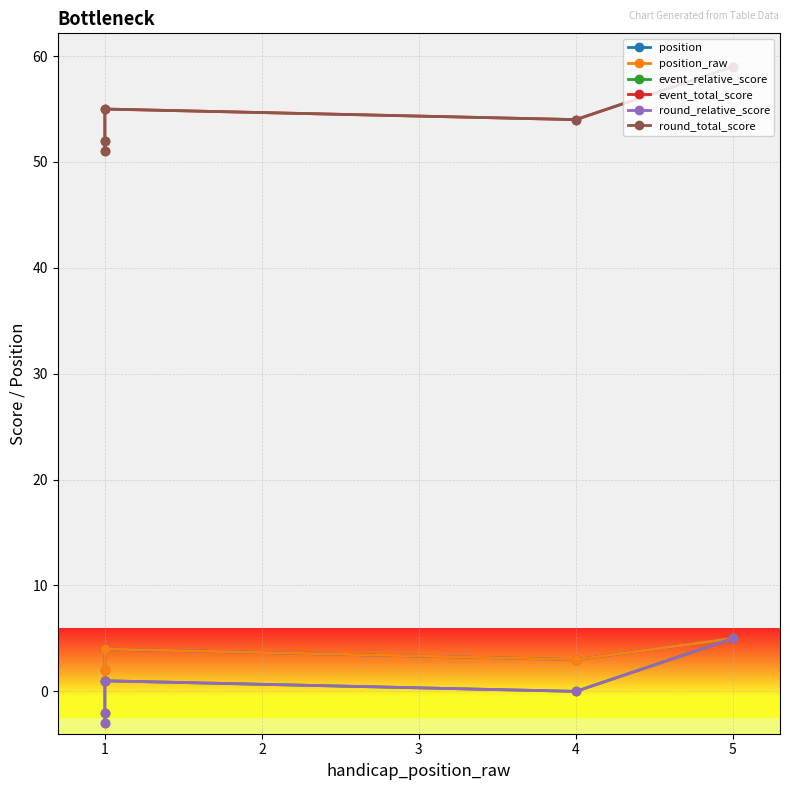

Which series has the largest total across all categories?

event_total_score